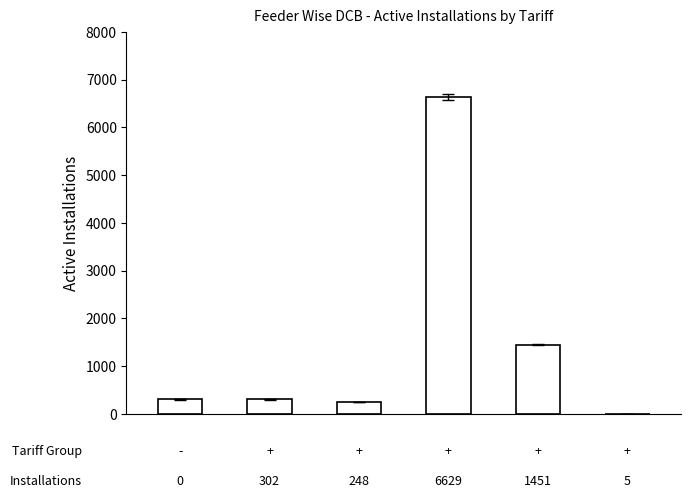

What is the greatest value displayed?

6629